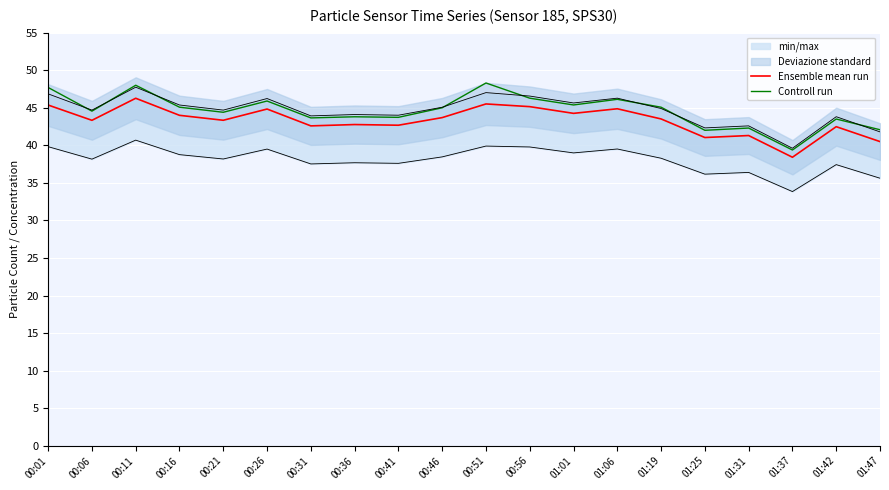

Rank the series at 00:56 from lowest to highest value.

Ensemble mean run, Controll run